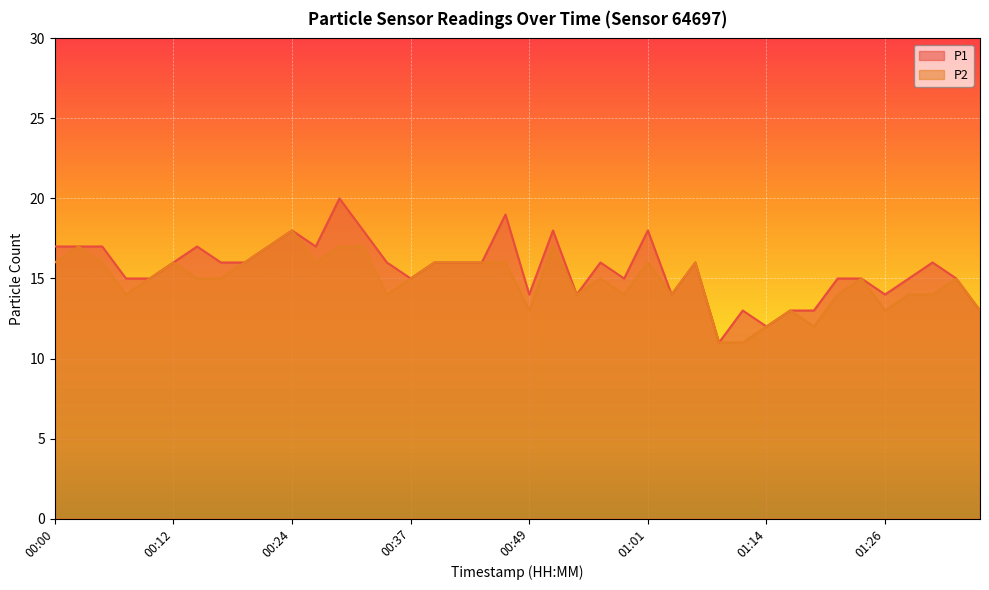

Which category has the highest value across all series?

00:29